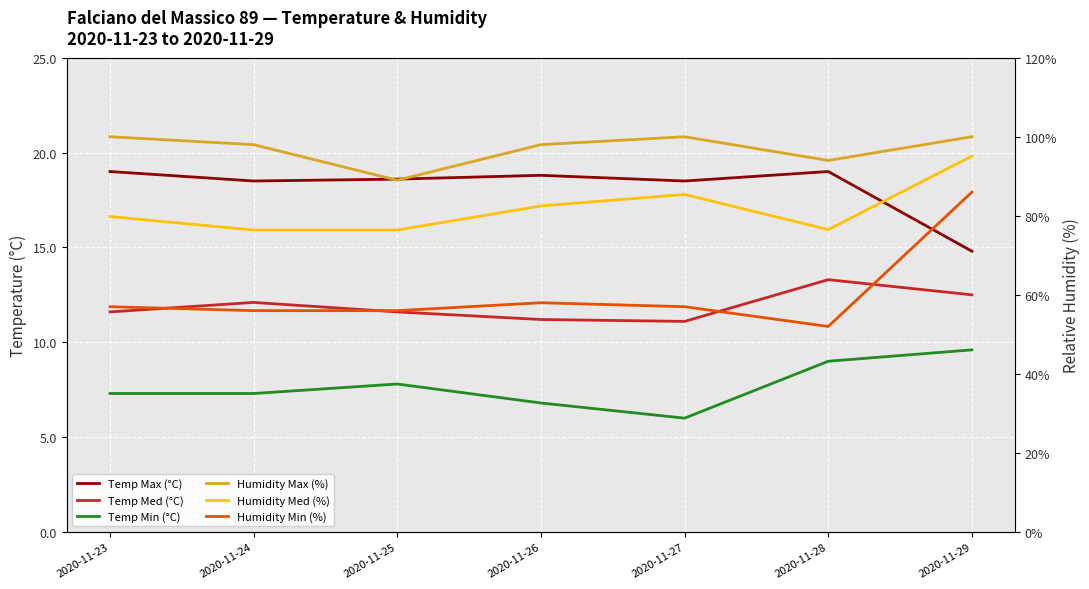

How many distinct data groups are displayed?

6